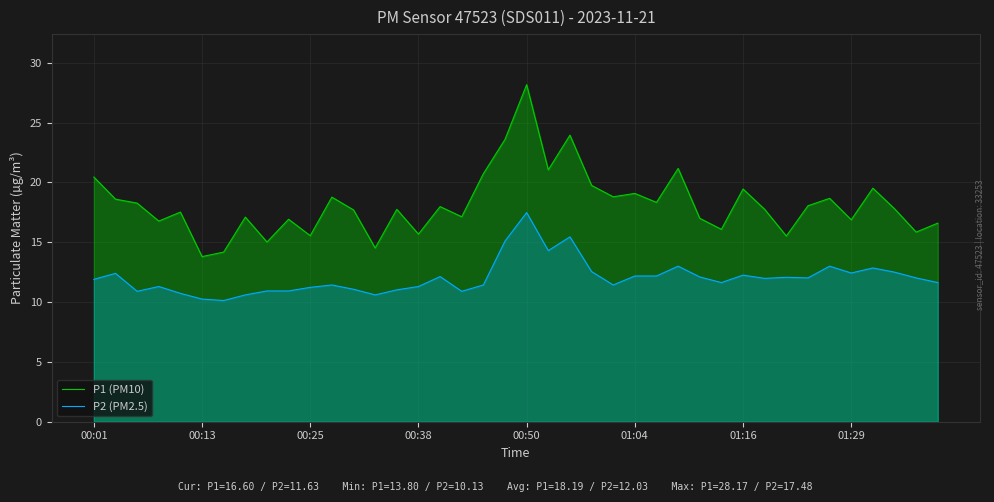

How many data points does each series have?

40